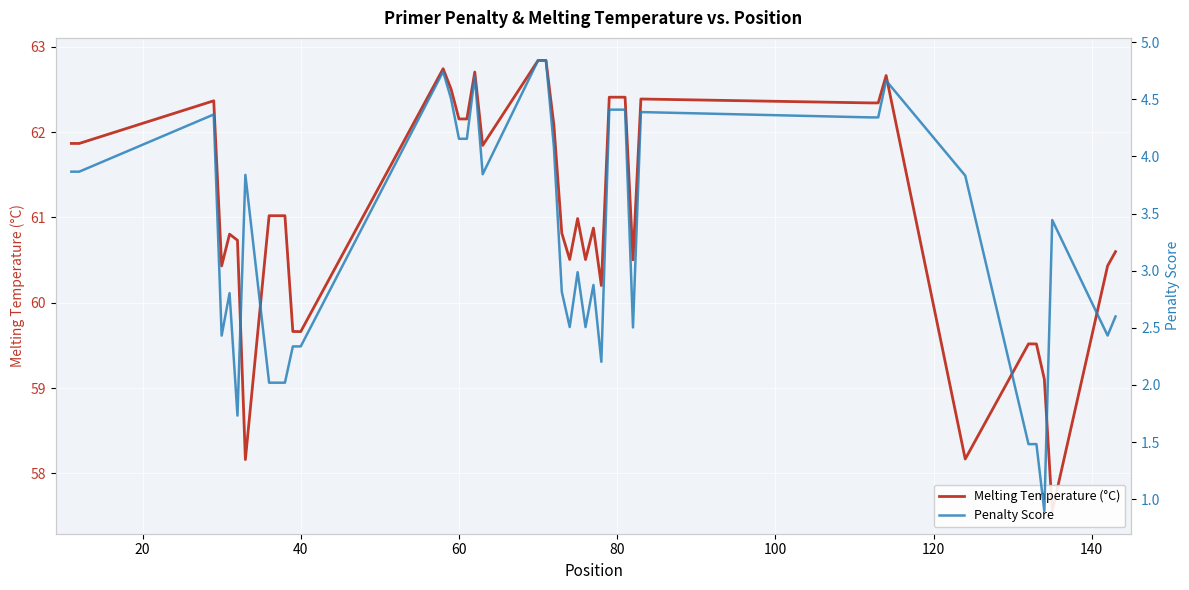

Does the chart display data point markers on the line(s)?

No